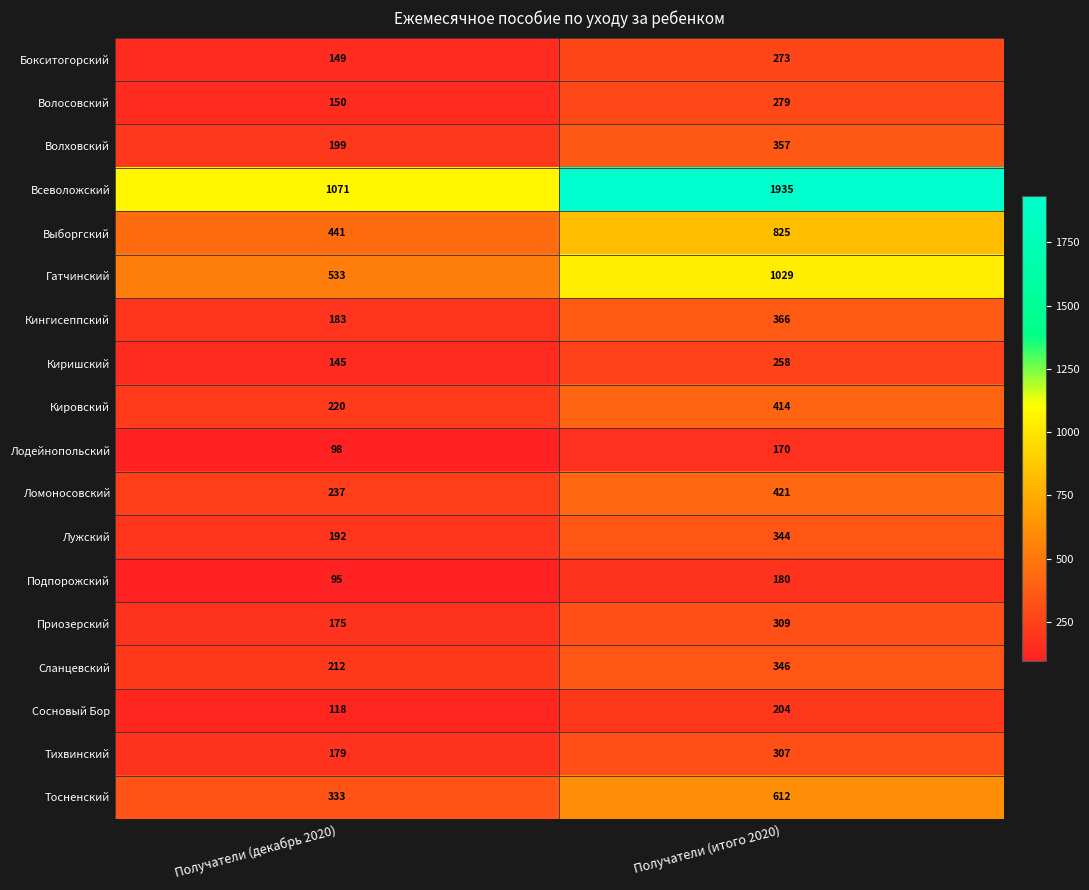

Where is Кингисеппский nearest to the value 274?

Получатели (декабрь 2020)